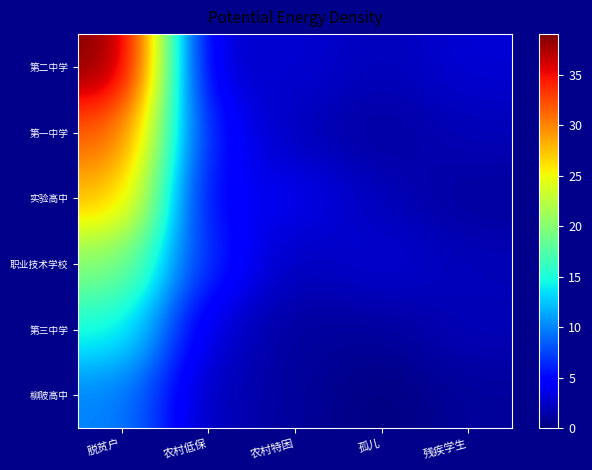

Reading left to right, transcribe all the data shown in this chart.

第二中学: 脱贫户=39	农村低保=2	农村特困=3	孤儿=2	残疾学生=3
第一中学: 脱贫户=32	农村低保=5	农村特困=2	孤儿=1	残疾学生=2
实验高中: 脱贫户=28	农村低保=4	农村特困=4	孤儿=2	残疾学生=1
职业技术学校: 脱贫户=20	农村低保=6	农村特困=2	孤儿=3	残疾学生=2
第三中学: 脱贫户=15	农村低保=3	农村特困=1	孤儿=1	残疾学生=2
柳陂高中: 脱贫户=10	农村低保=2	农村特困=1	孤儿=0	残疾学生=1